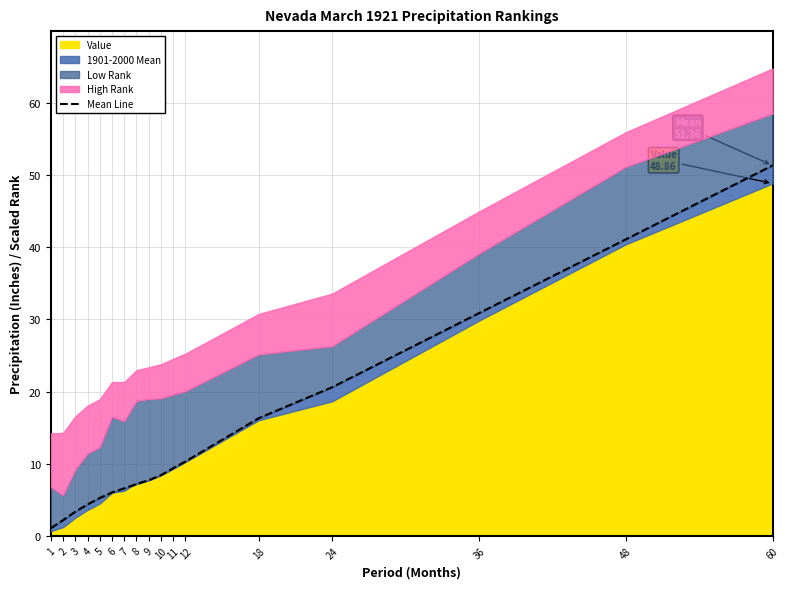

Reading left to right, what are all the values shown in this chart?

1.1	2.2	3.4	4.4	5.2	6.0	6.6	7.2	7.7	8.4	9.4	10.3	16.3	20.6	30.9	41.1	51.4